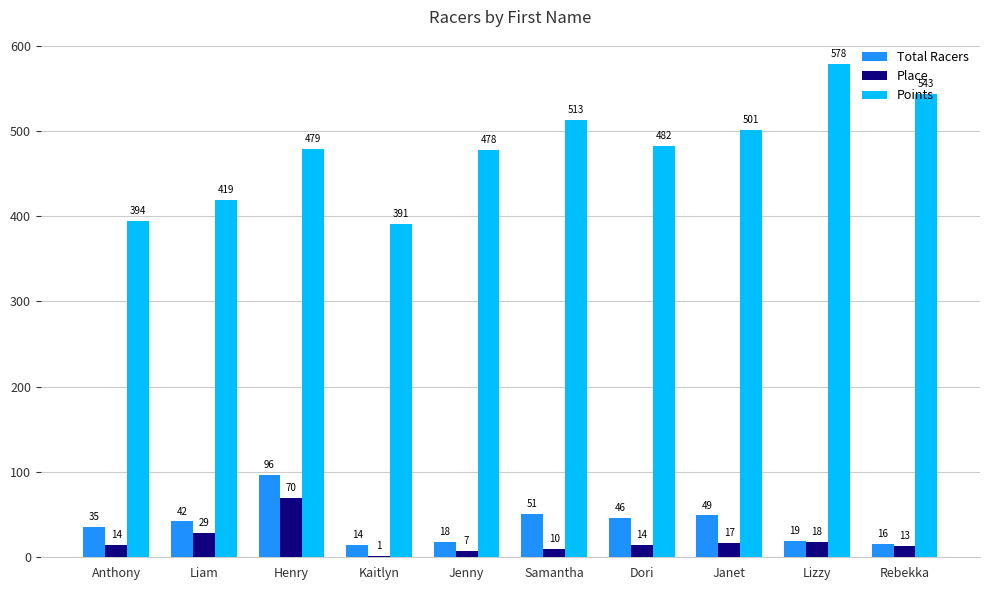

What is the sum of the Place values at Jenny and Samantha?

17